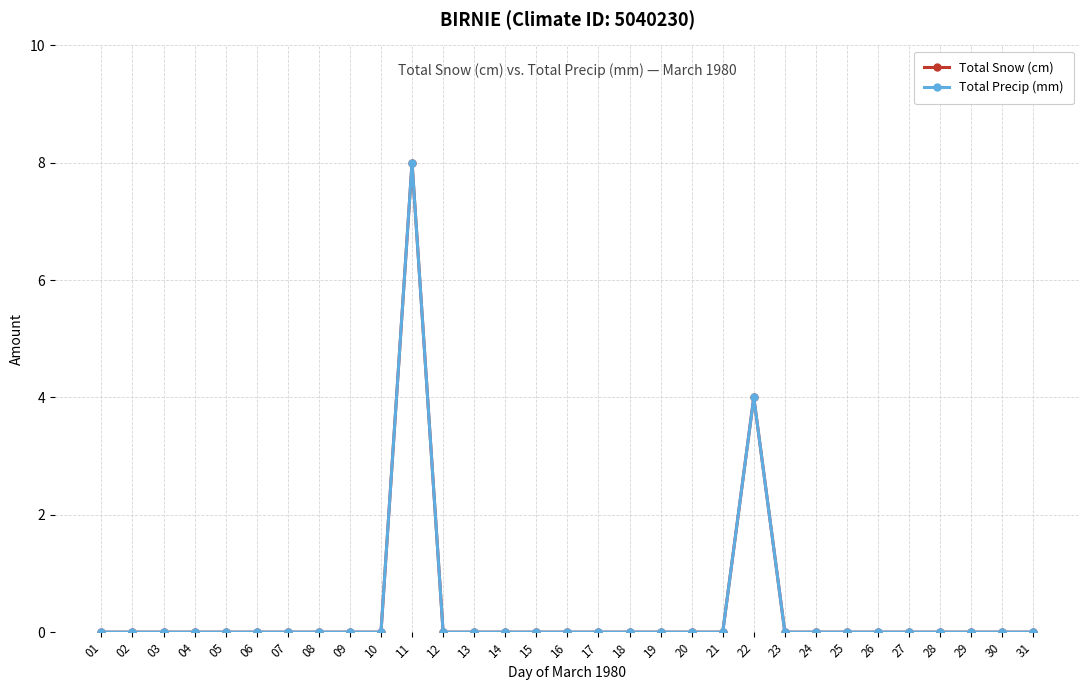

Which category has the lowest value in the Total Snow (cm) series?

01